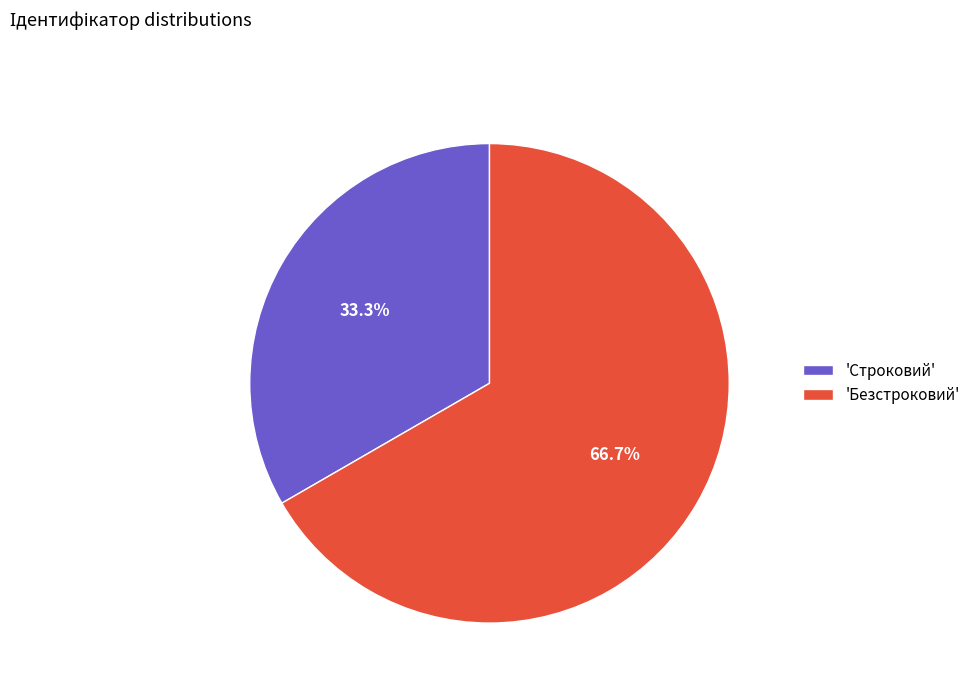

Rank the categories by value from highest to lowest.

'Безстроковий', 'Строковий'